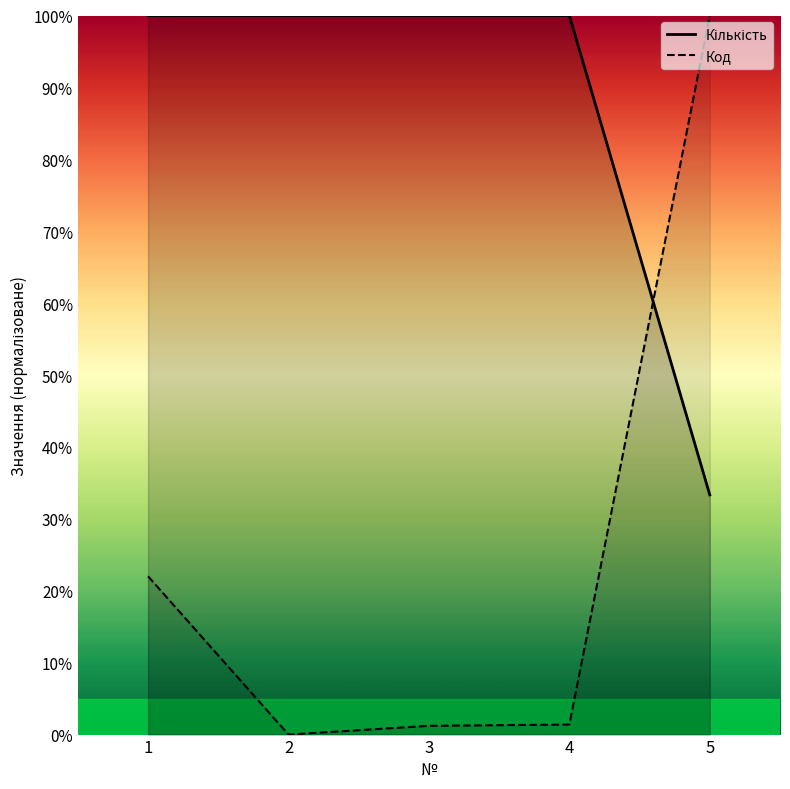

Which series ends up on top after the final intersection of Код and Кількість?

Код